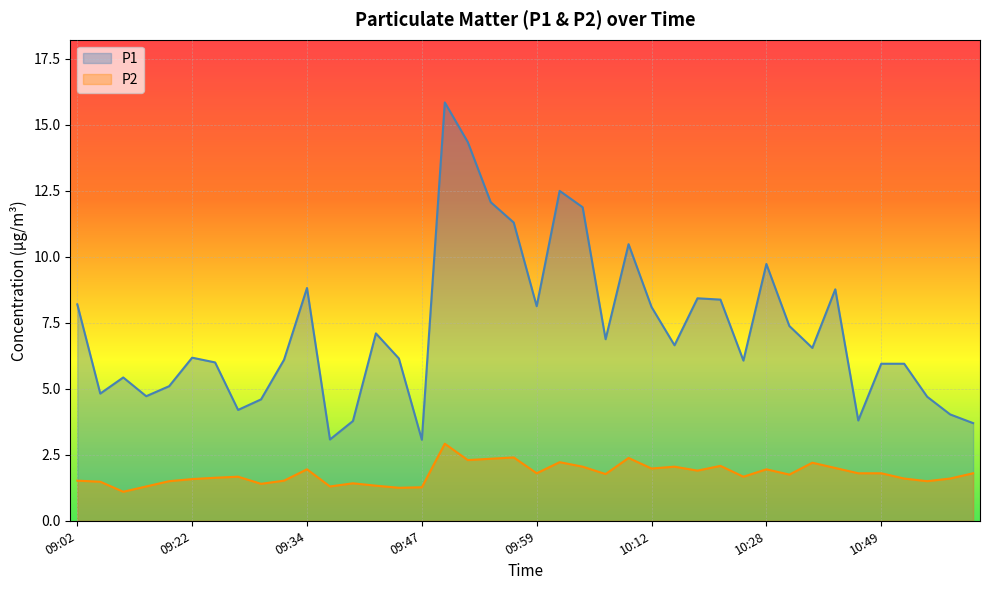

Reading left to right, what are all the values shown in this chart?

P1: 8.2	4.8	5.4	4.7	5.1	6.2	6.0	4.2	4.6	6.1	8.8	3.1	3.8	7.1	6.2	3.1	15.8	14.3	12.1	11.3	8.1	12.5	11.9	6.9	10.5	8.1	6.7	8.4	8.4	6.1	9.7	7.4	6.5	8.8	3.8	6.0	6.0	4.7	4.0	3.7
P2: 1.5	1.5	1.1	1.3	1.5	1.6	1.6	1.7	1.4	1.5	1.9	1.3	1.4	1.3	1.2	1.3	2.9	2.3	2.4	2.4	1.8	2.2	2.0	1.8	2.4	2.0	2.0	1.9	2.1	1.7	1.9	1.8	2.2	2.0	1.8	1.8	1.6	1.5	1.6	1.8